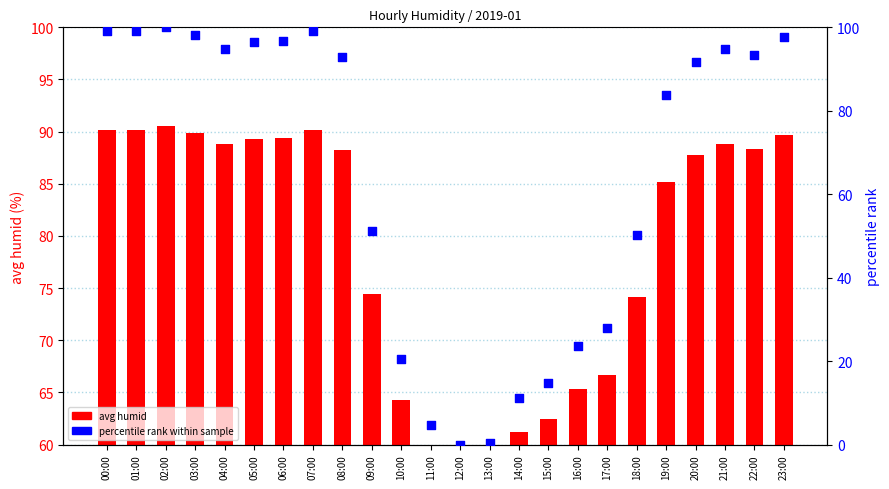

What is the total value across all series at 06:00?

186.1